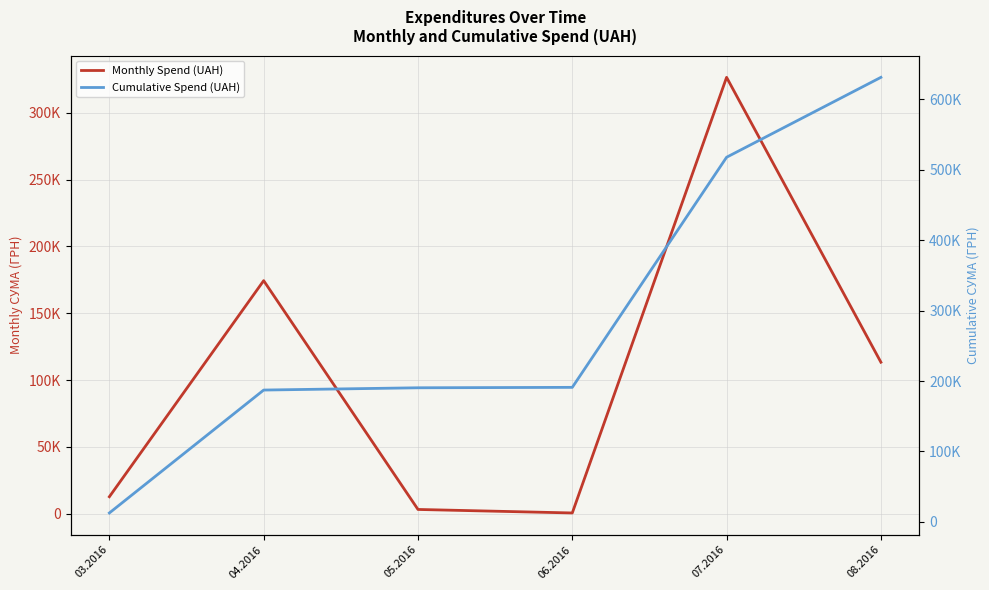

The Cumulative Spend (UAH) series shows 190407.0 at 05.2016. True or false?

True